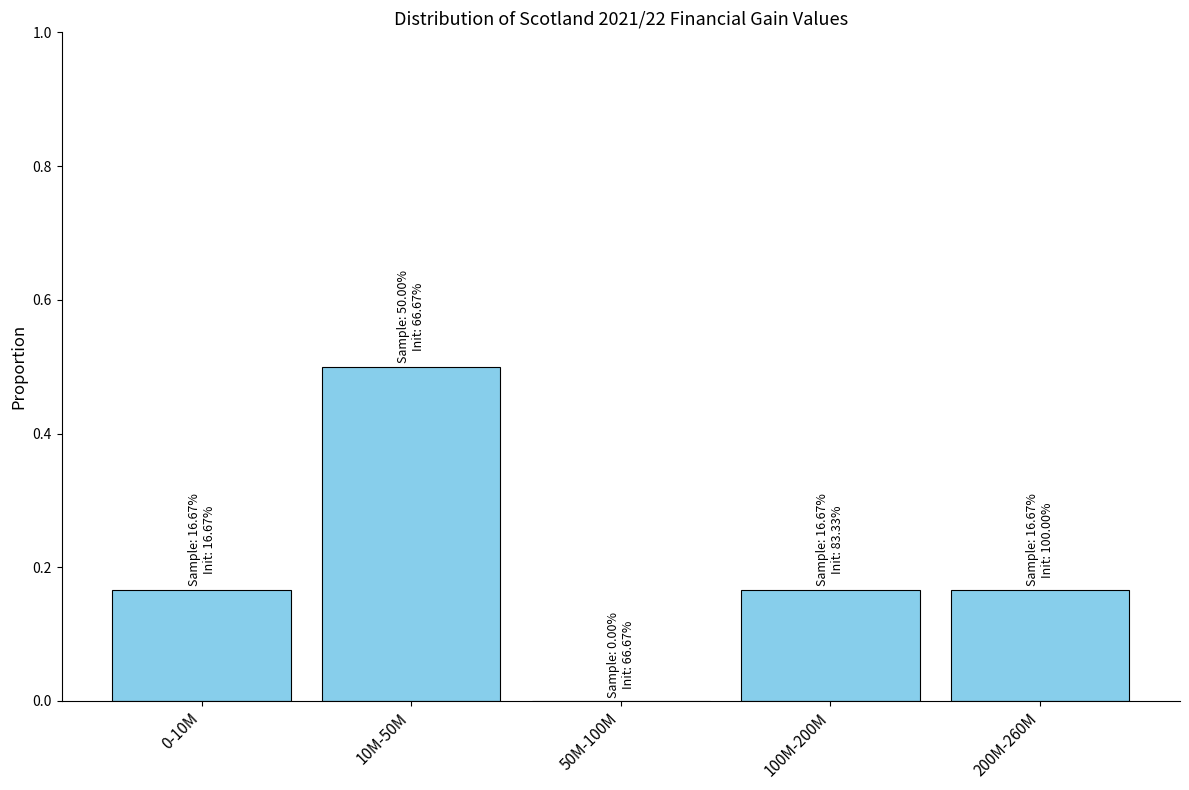

What is the sum of the values at 0-10M and 10M-50M?

0.7